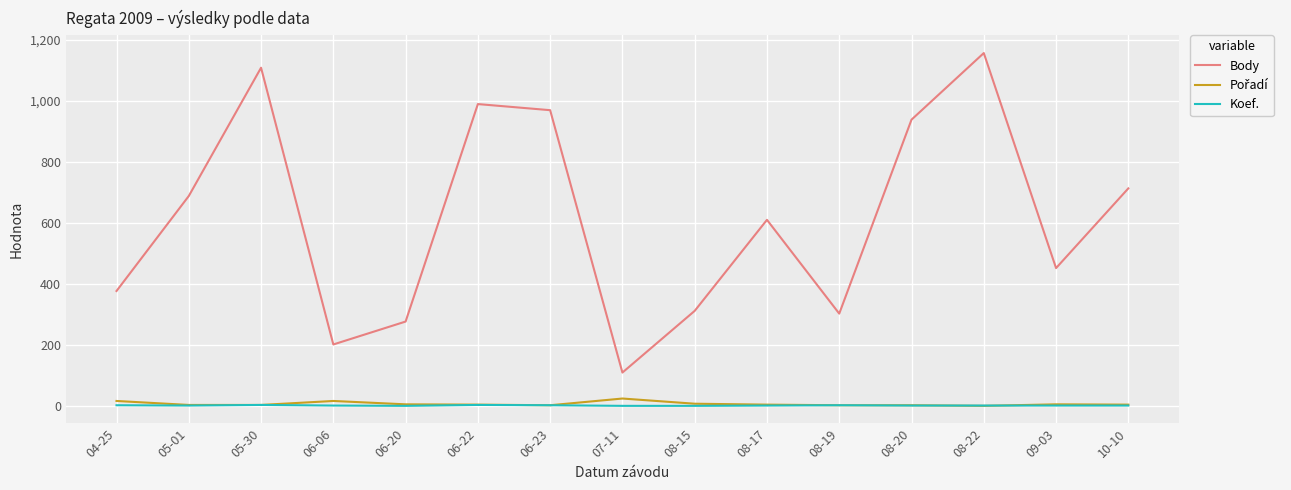

True or false: Koef. and Body cross at least once.

False